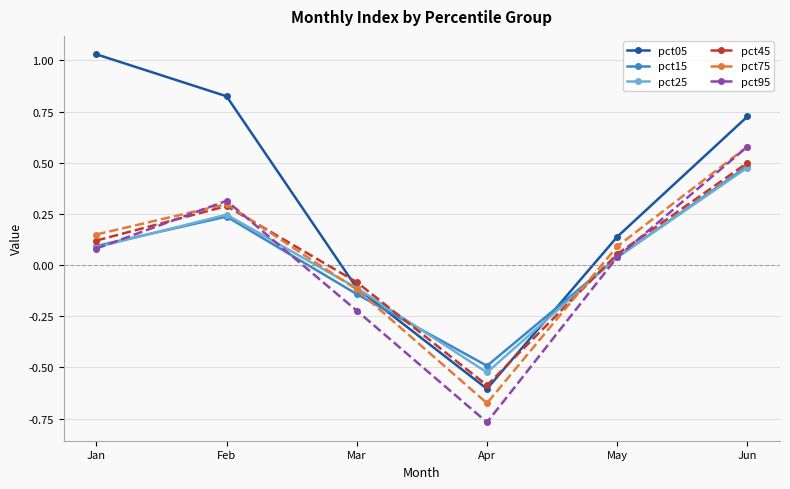

List the labels in order of pct95 value, largest first.

Jun, Feb, Jan, May, Mar, Apr